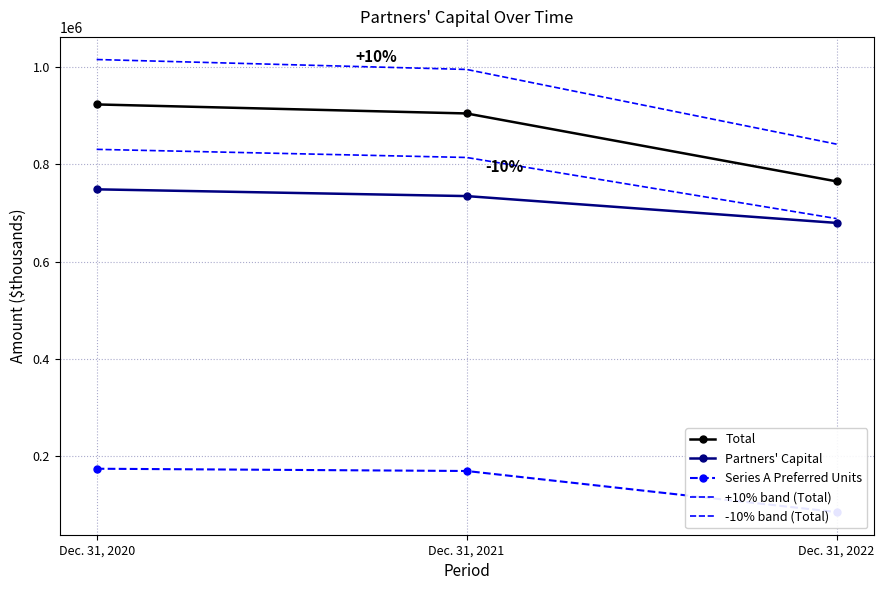

What is the sum of all -10% band (Total) values?

2332864.8